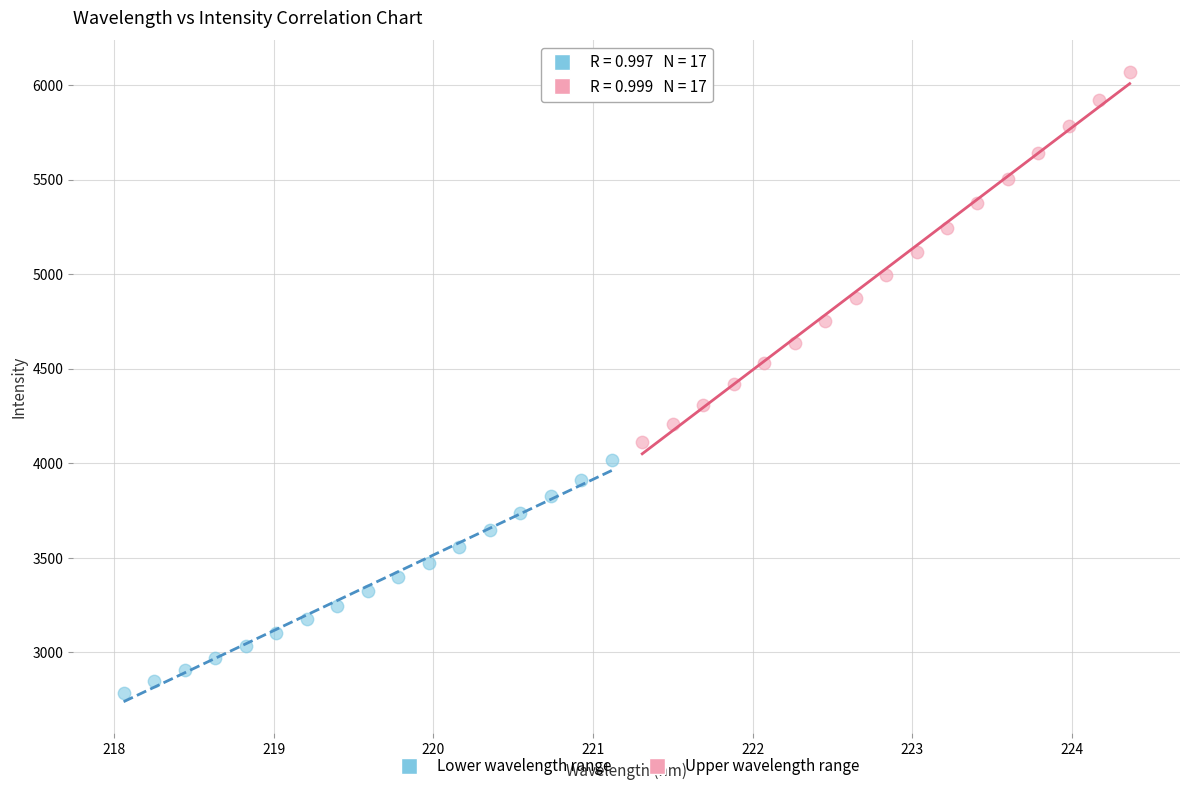

Which series has the widest spread of Y values?

Upper wavelength range